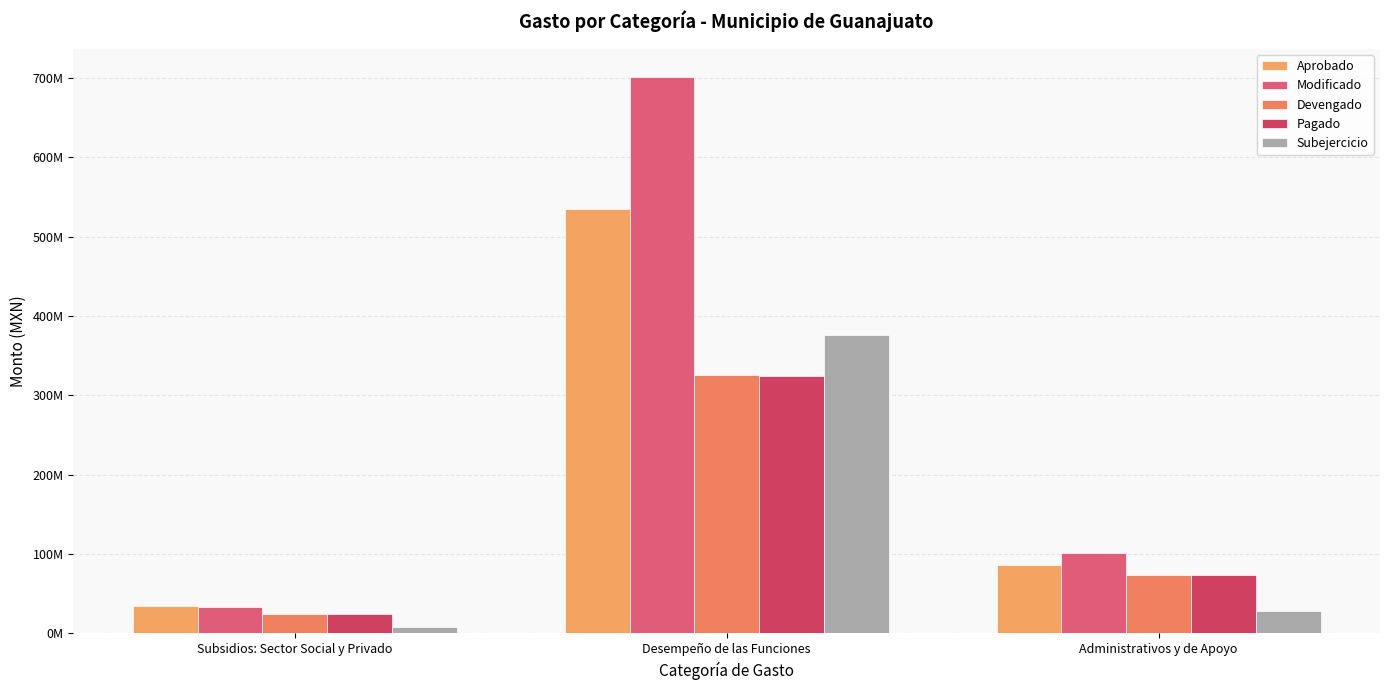

Rank the series by their maximum value, from highest to lowest.

Modificado, Aprobado, Subejercicio, Devengado, Pagado